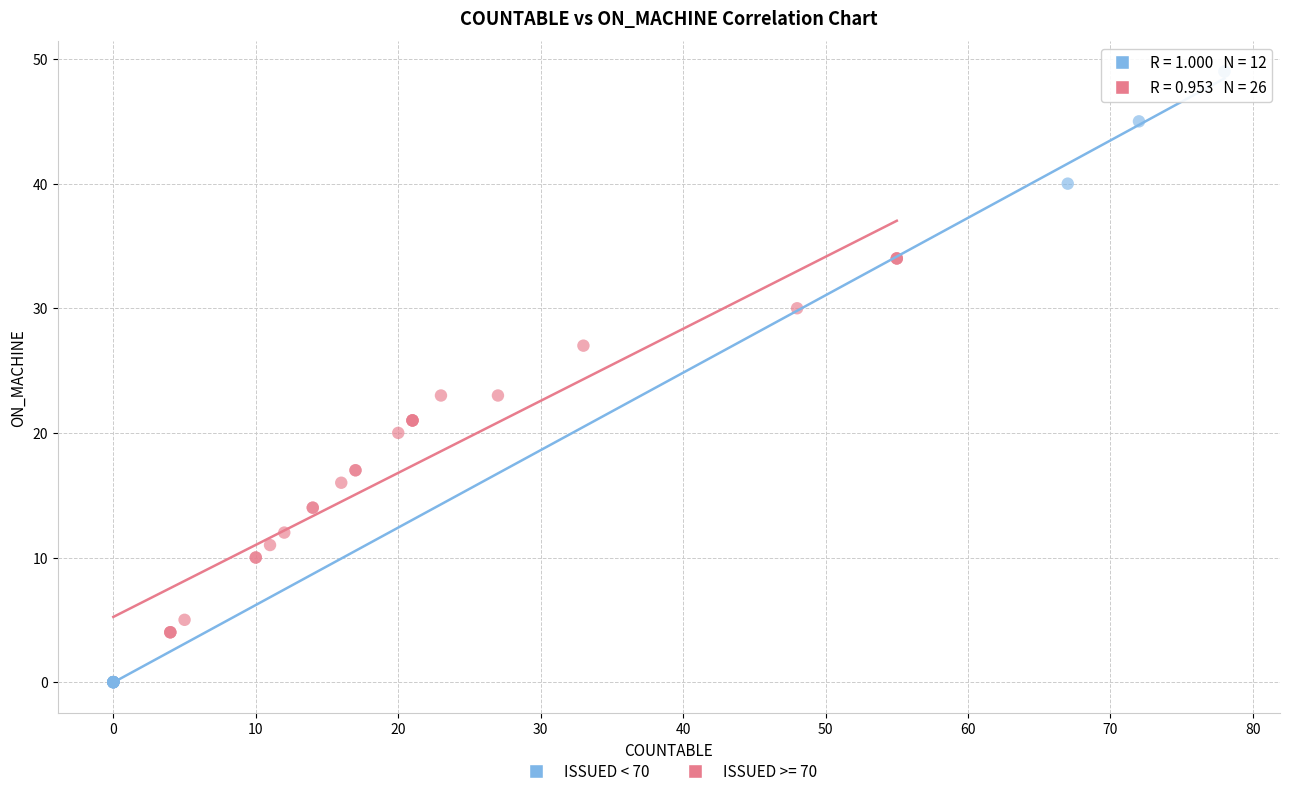

Which series has the largest Y range (max minus min)?

ISSUED < 70